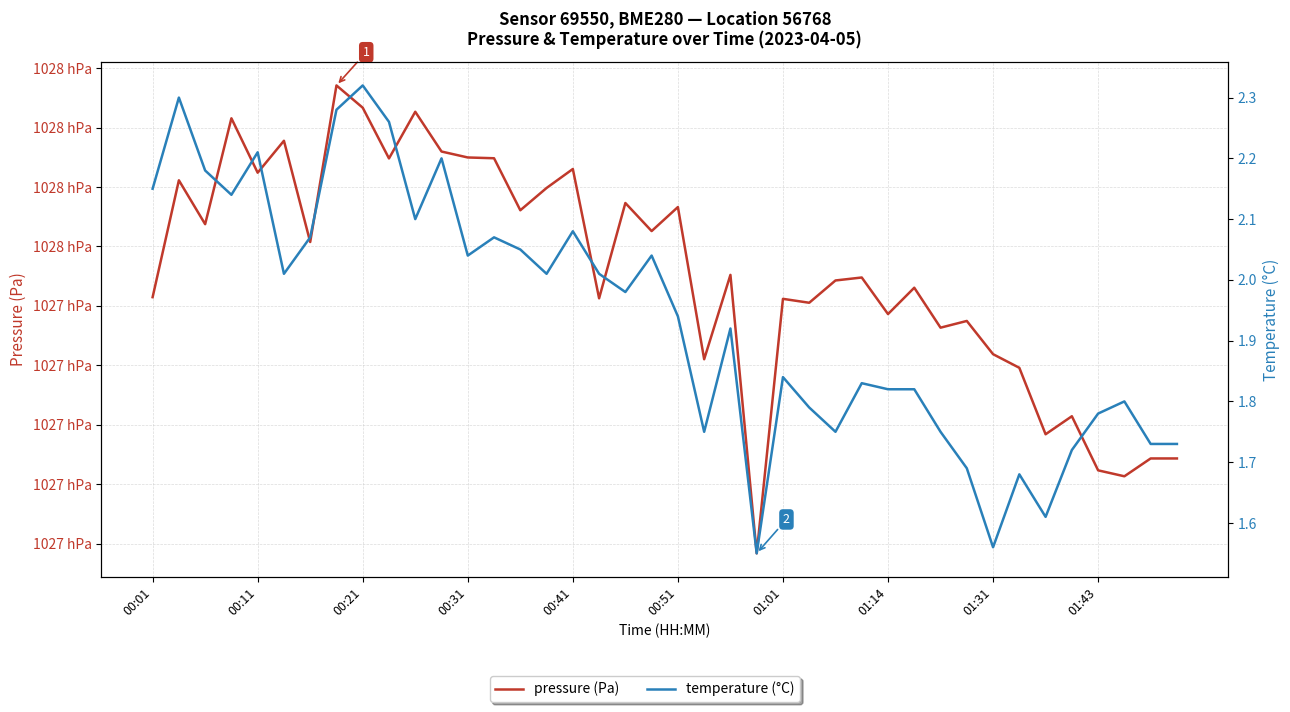

True or false: temperature (°C) and pressure (Pa) intersect in this chart.

False